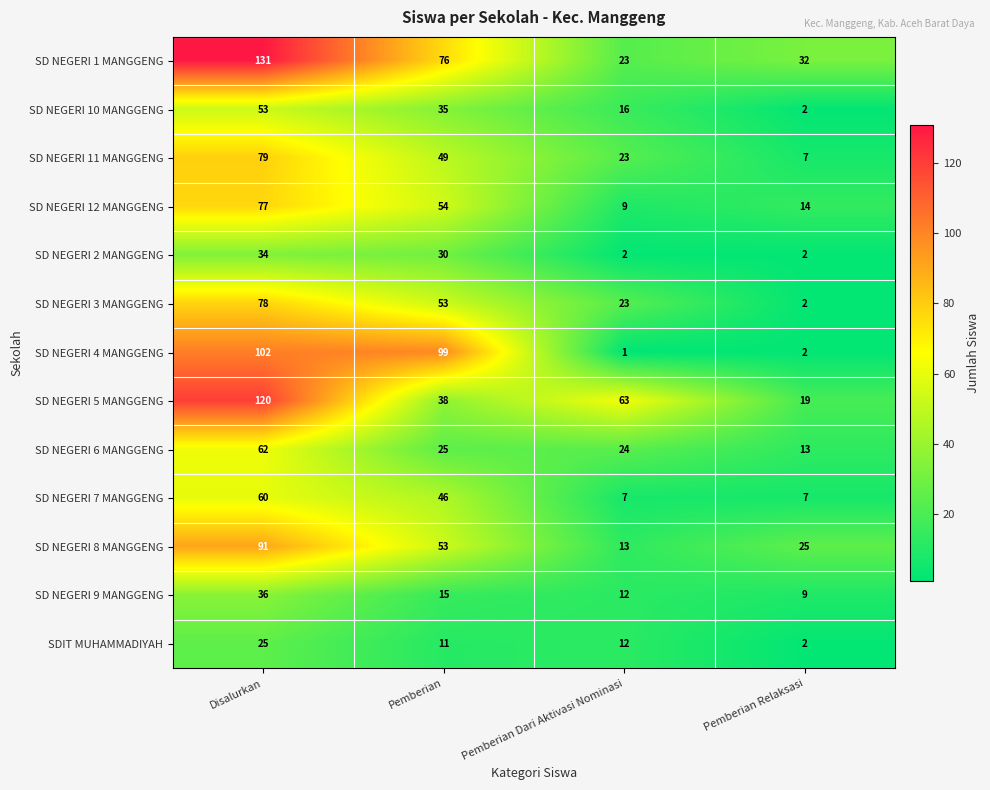

How many categories are shown in the chart?

4